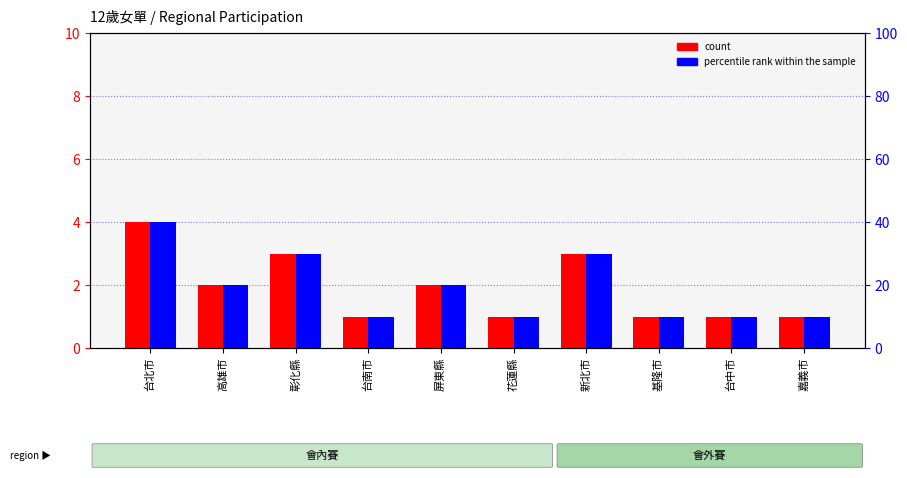

Which series changed the most between 彰化縣 and 台中市?

percentile rank within the sample